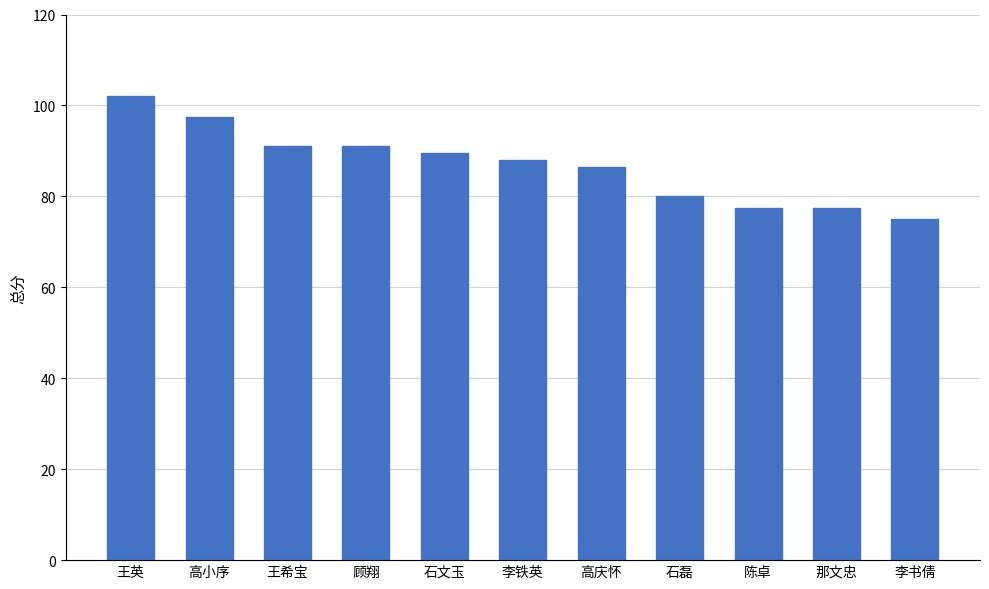

How many series are shown in this chart?

1